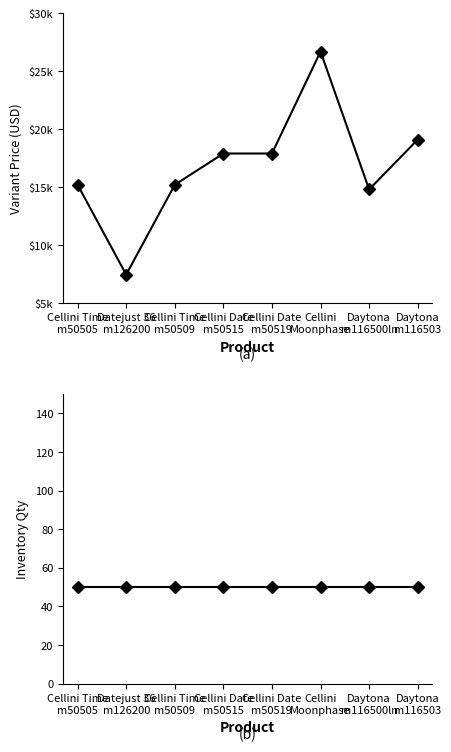

Which series has the largest total across all categories?

Variant Price